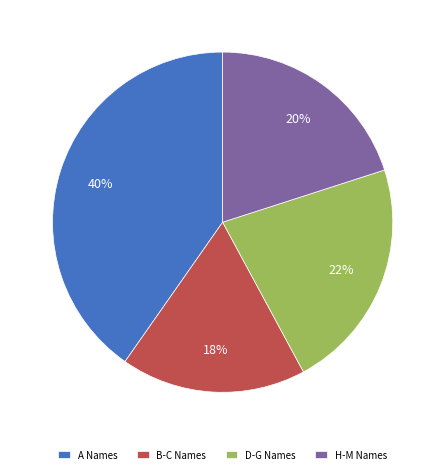

What percentage is the H-M Names slice, to the nearest percent?

20%